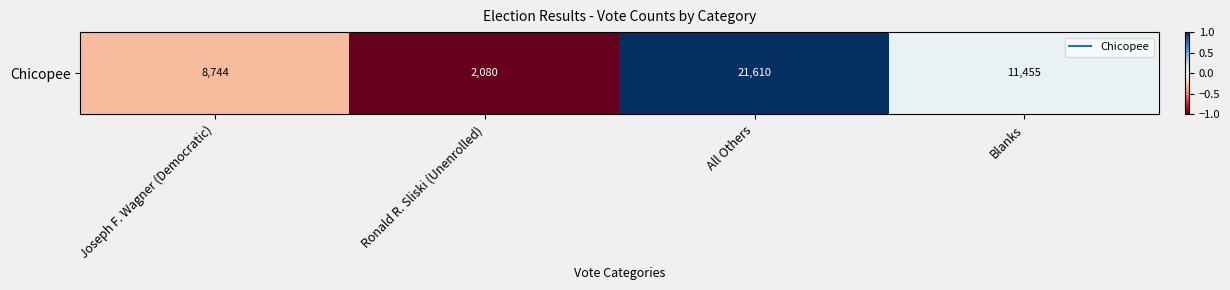

The chart shows a value of 1.0 at All Others. True or false?

True